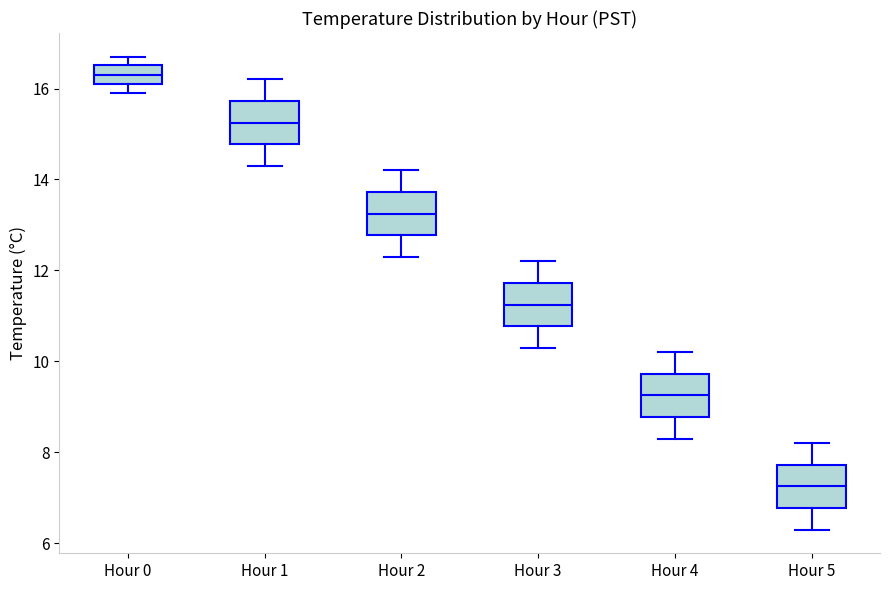

Which box's median line is the lowest?

Hour 5